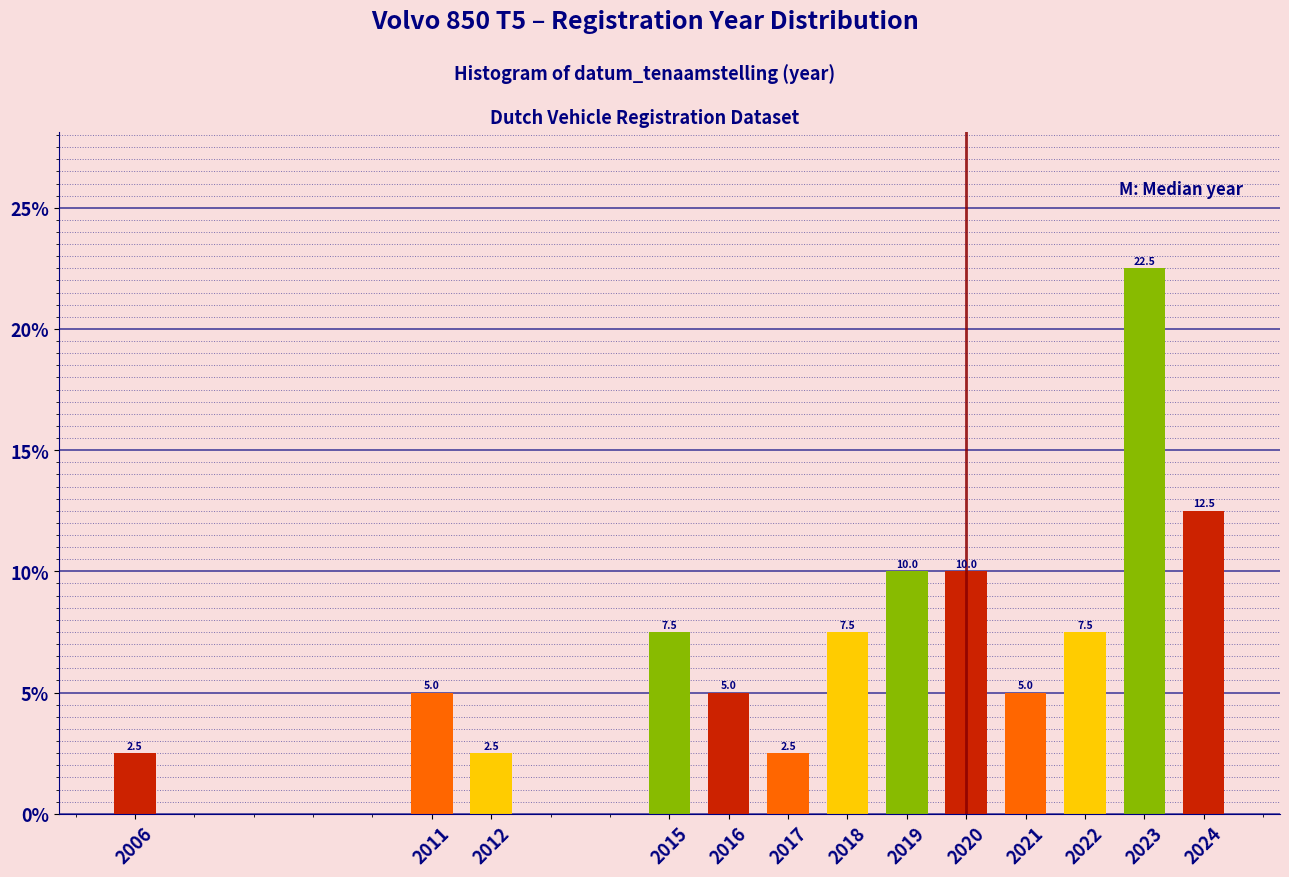

Reading left to right, what are all the values shown in this chart?

2006=2.5	2011=5.0	2012=2.5	2015=7.5	2016=5.0	2017=2.5	2018=7.5	2019=10.0	2020=10.0	2021=5.0	2022=7.5	2023=22.5	2024=12.5